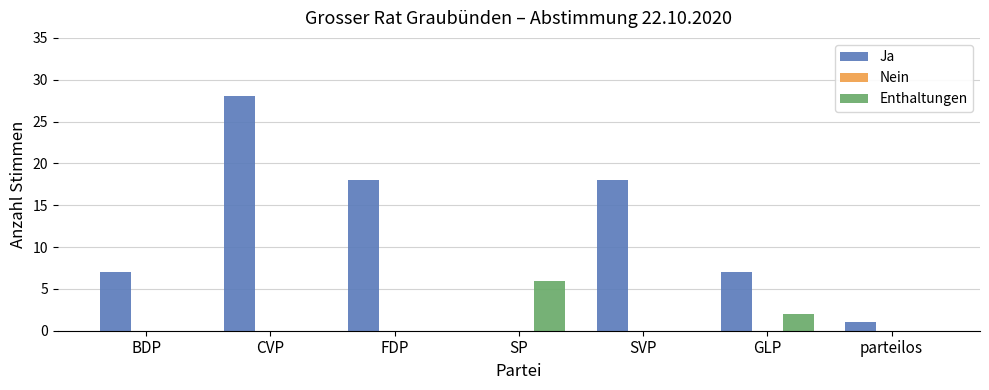

At which category does the chart reach its peak across all series?

CVP